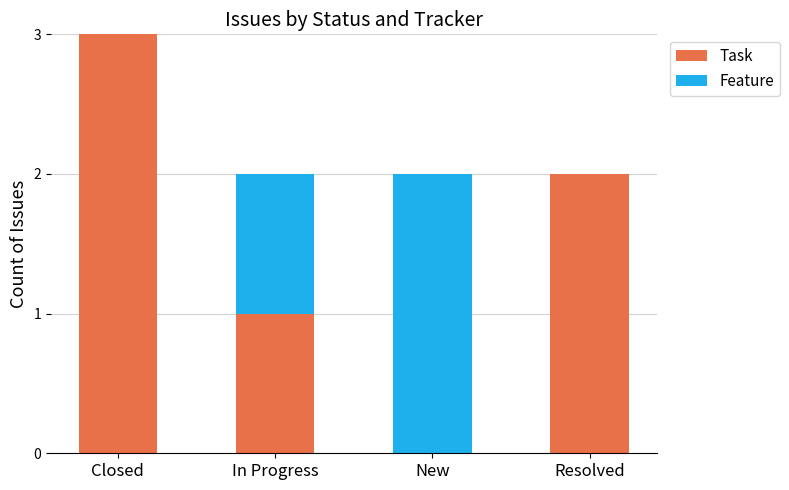

How many categories are shown in the chart?

4